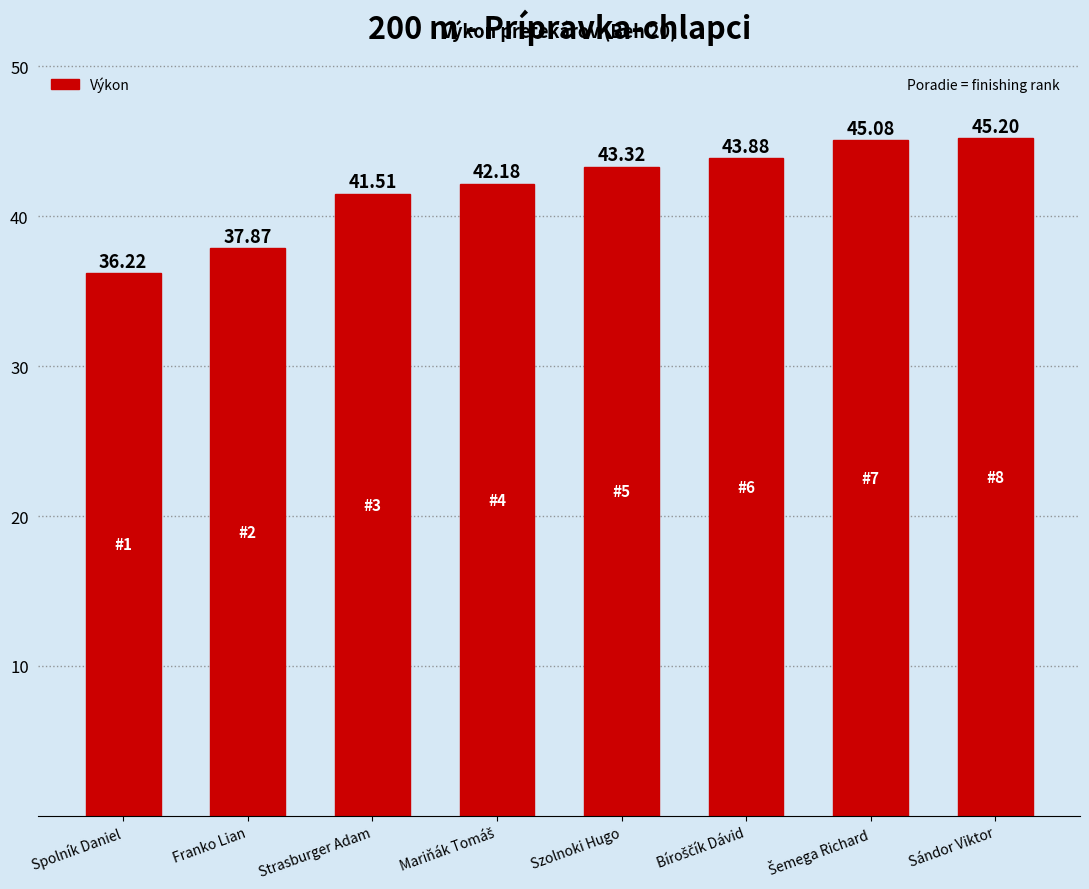

At which label is the value closest to 40?

Strasburger Adam